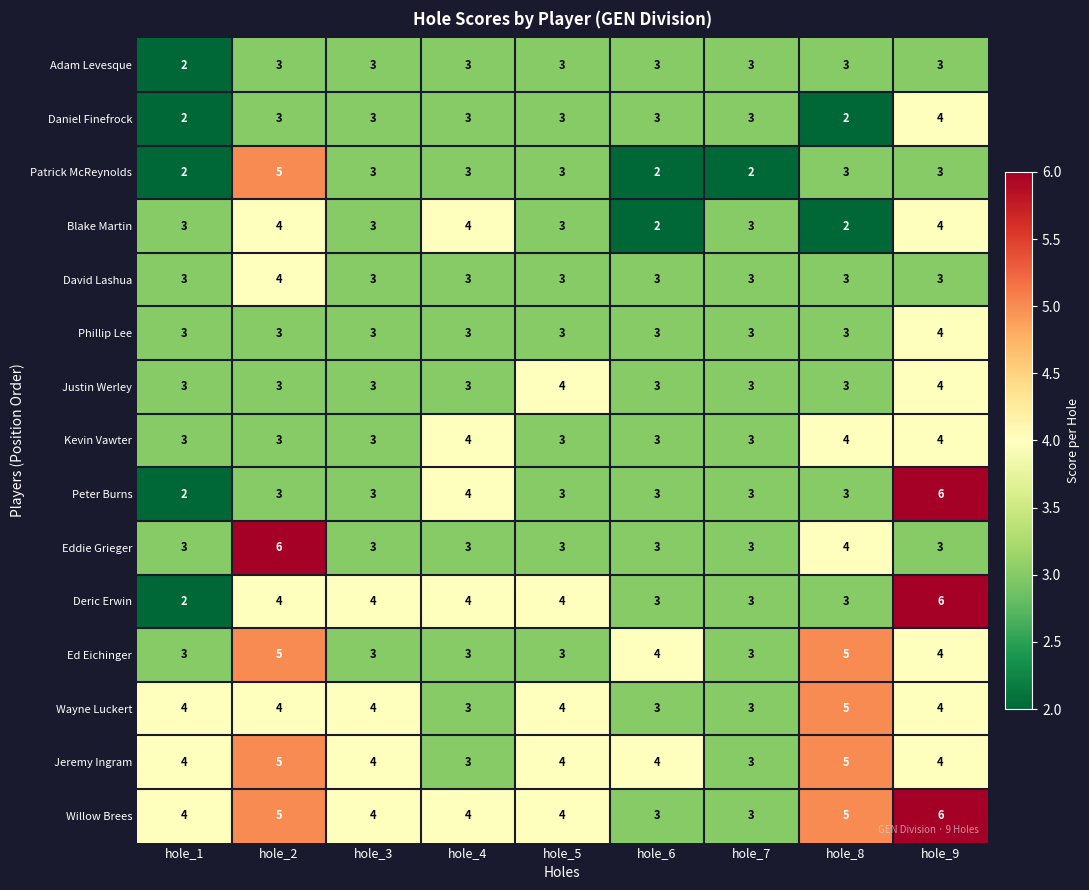

What is the lowest value of the Phillip Lee series?

3